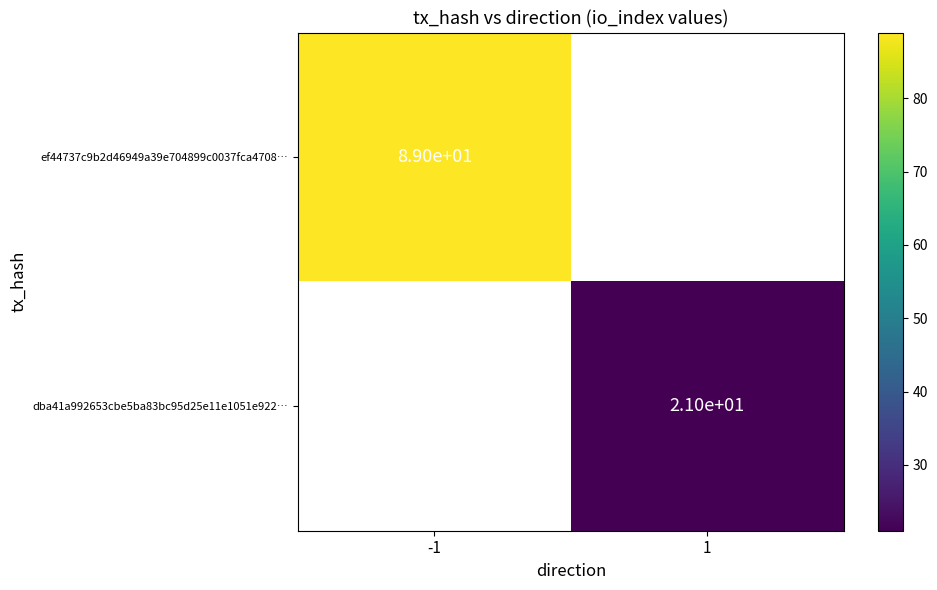

The value of dba41a992653cbe5ba83bc95d25e11e1051e922… at 1 is 21. True or false?

True